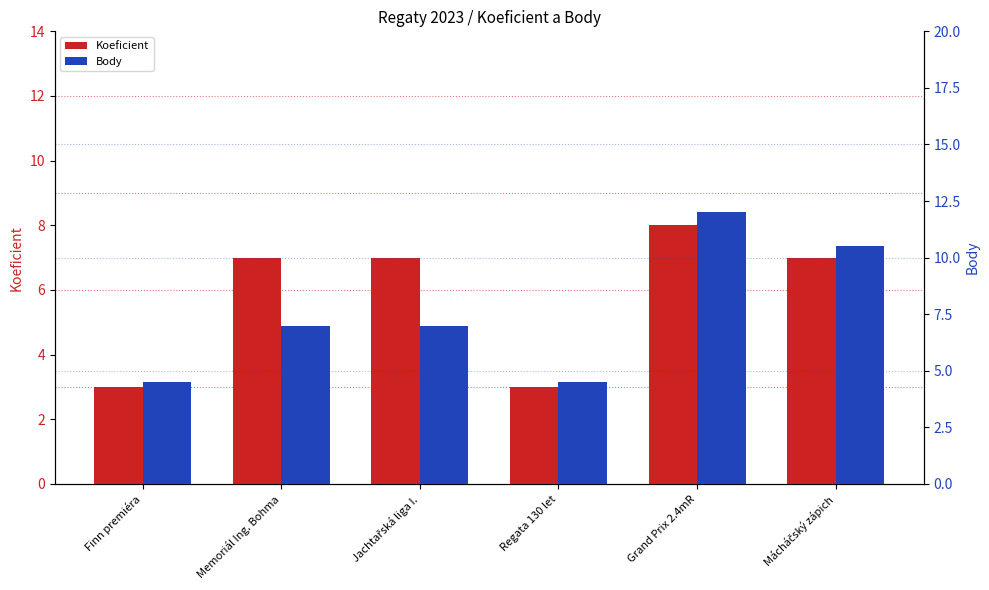

Which category has the highest value in the Body series?

Grand Prix 2.4mR